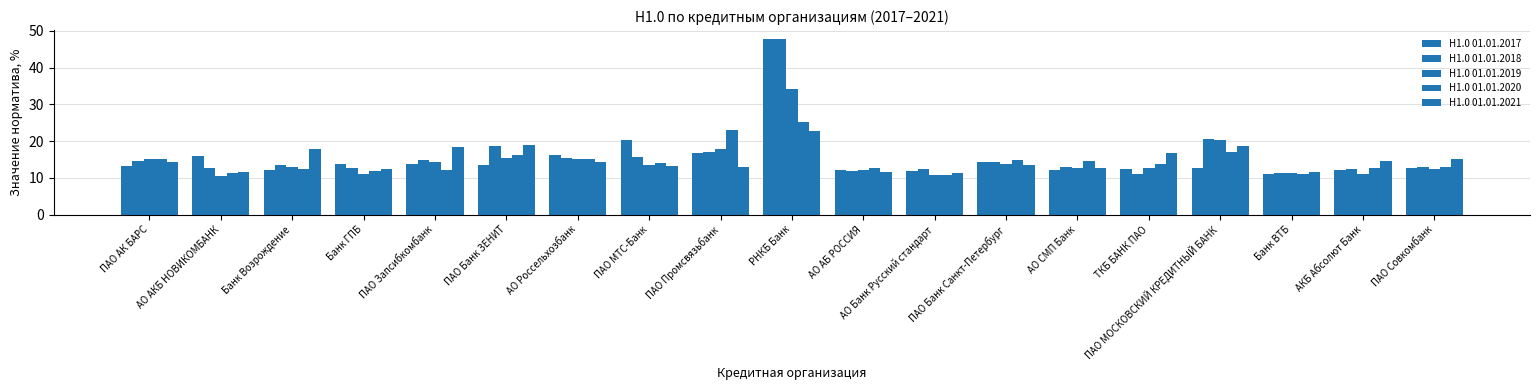

Between ПАО Промсвязьбанк and АКБ Абсолют Банк, which is larger?

ПАО Промсвязьбанк